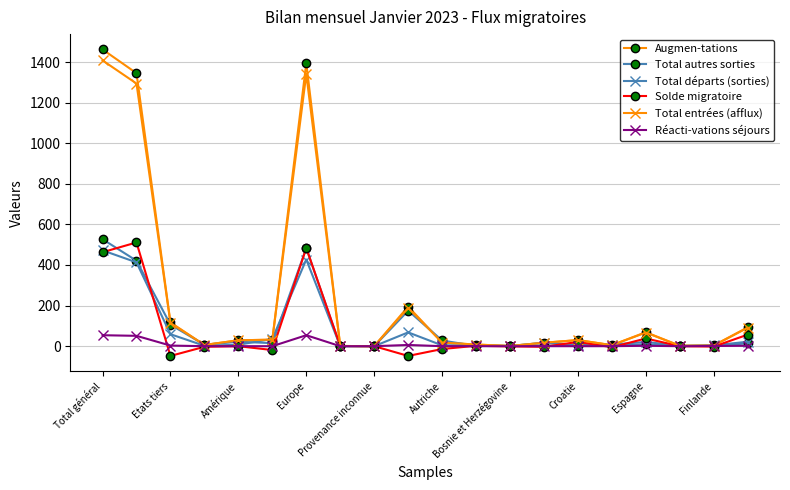

What is the maximum value shown in the chart?

1462